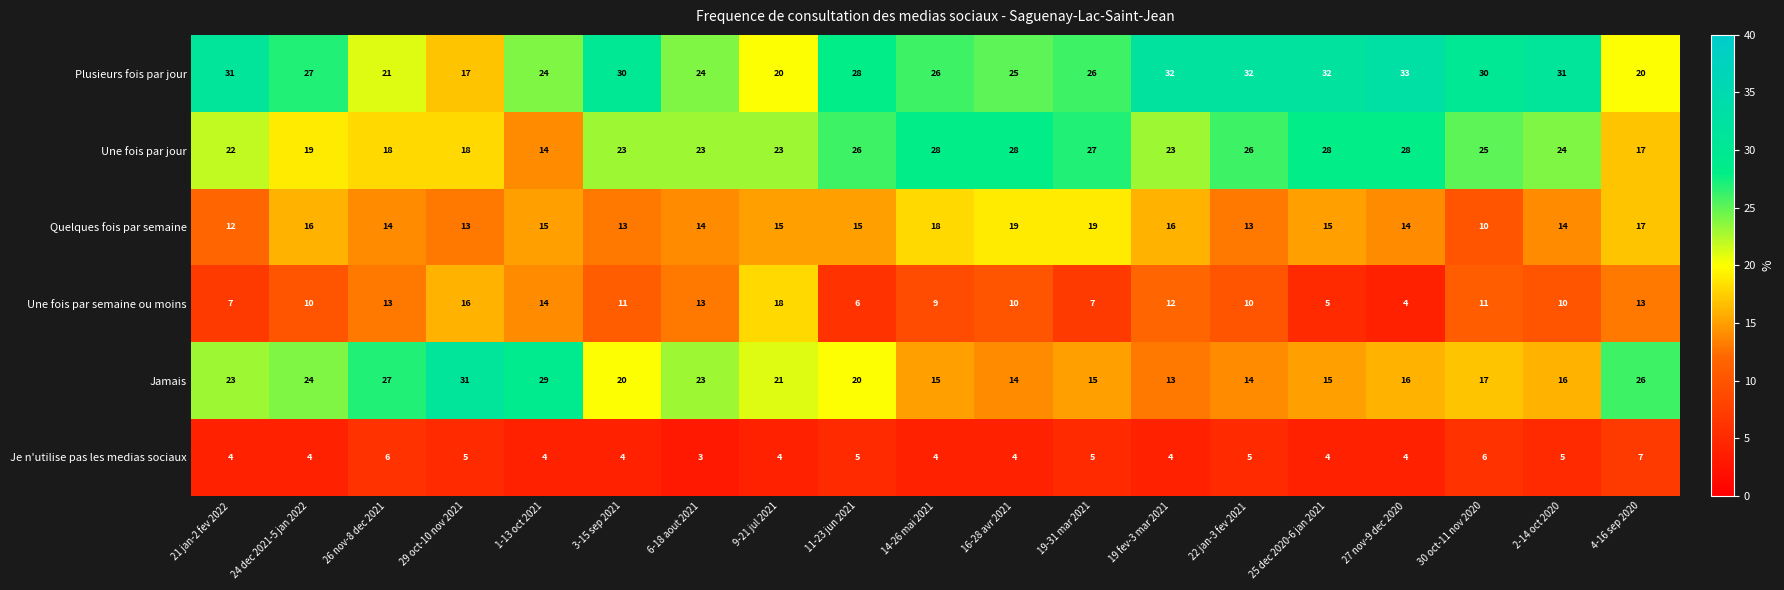

What is the difference between the highest and lowest values at 30 oct-11 nov 2020?

24